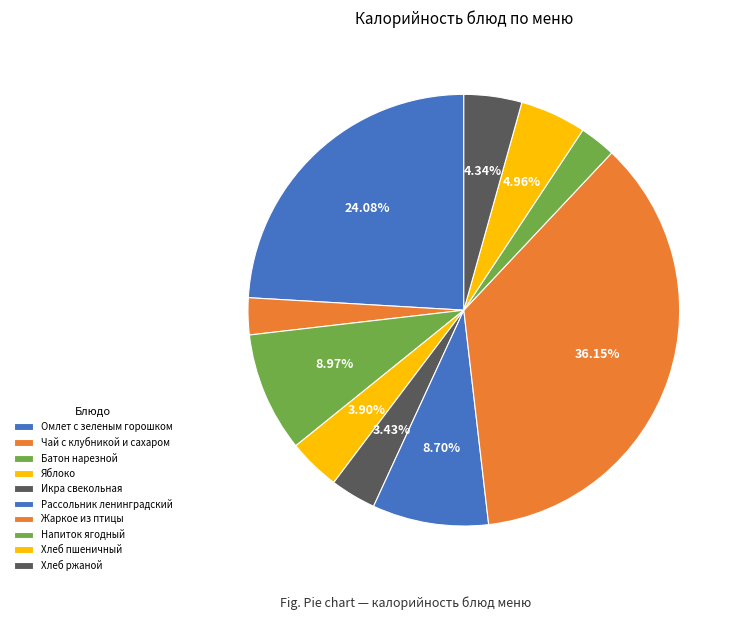

How many slices are in this pie chart?

10